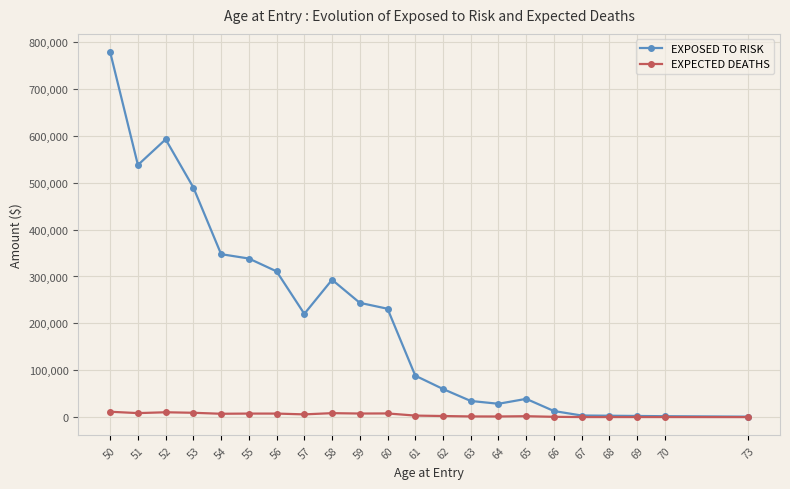

What is the sum of all EXPOSED TO RISK values?

4659100